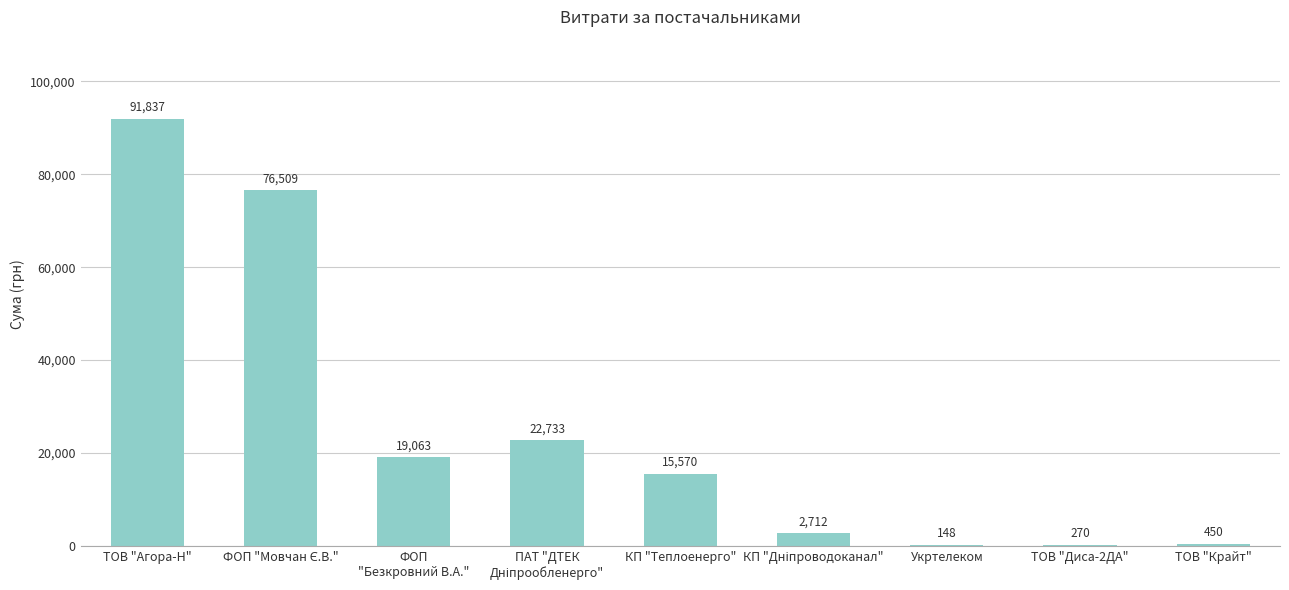

Are the bars horizontal?

No